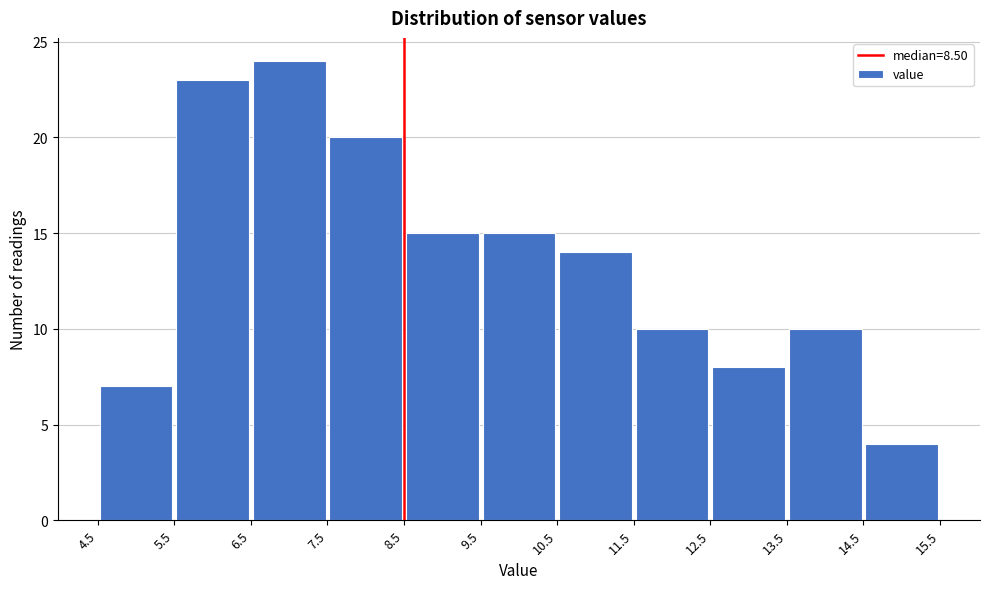

Reading left to right, list every bar in this chart as the range it spans on the x-axis followed by its height. The values are not printed on the chart, so give them approximately, as read against the axis.

4.5 to 5.5: 7
5.5 to 6.5: 23
6.5 to 7.5: 24
7.5 to 8.5: 20
8.5 to 9.5: 15
9.5 to 10.5: 15
10.5 to 11.5: 14
11.5 to 12.5: 10
12.5 to 13.5: 8
13.5 to 14.5: 10
14.5 to 15.5: 4